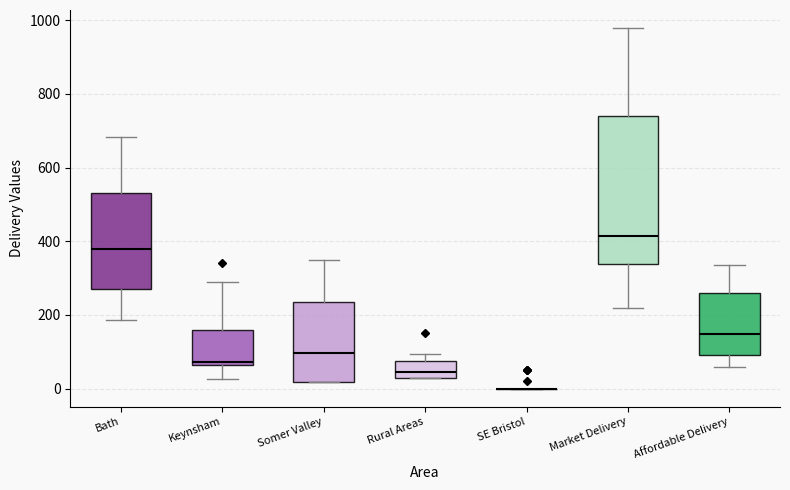

Where does the upper whisker of the box for Somer Valley end on the y-axis? The values are not printed on the chart, so give them approximately, as read against the axis.

360